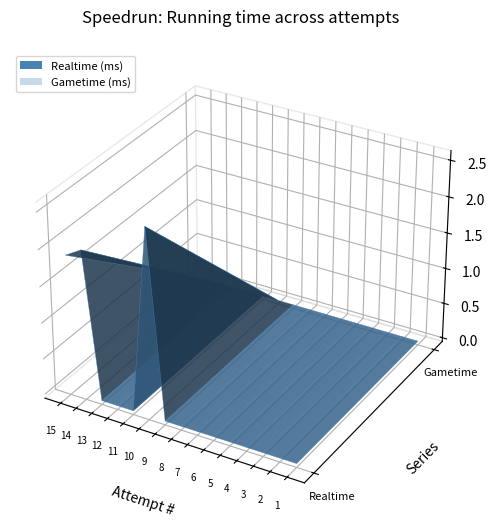

Reading left to right, list all the values displayed in this chart.

Realtime (ms): 15=1883118	14=2017601	13=0	12=0	11=0	10=2576690	9=0	8=0	7=0	6=0	5=0	4=0	3=0	2=0	1=0
Gametime (ms): 15=0	14=0	13=0	12=0	11=0	10=0	9=0	8=0	7=0	6=0	5=0	4=0	3=0	2=0	1=0